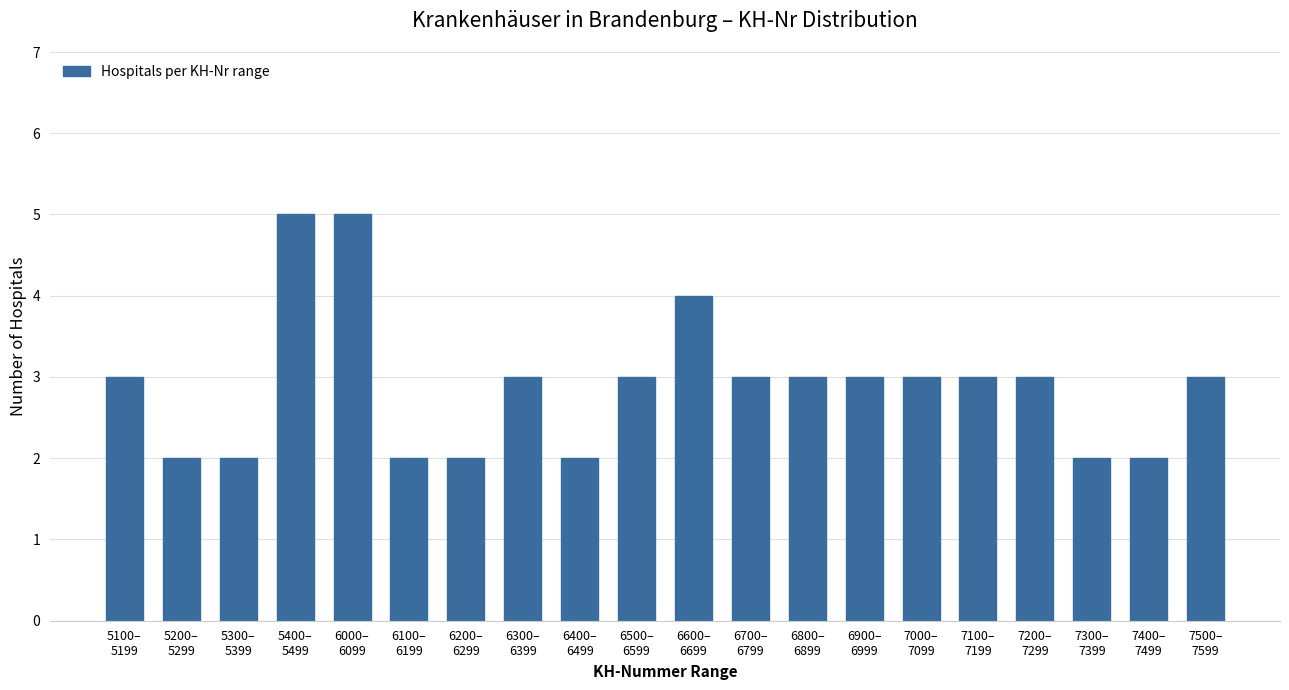

Reading right to left, list all the values displayed in this chart.

3	2	2	3	3	3	3	3	3	4	3	2	3	2	2	5	5	2	2	3